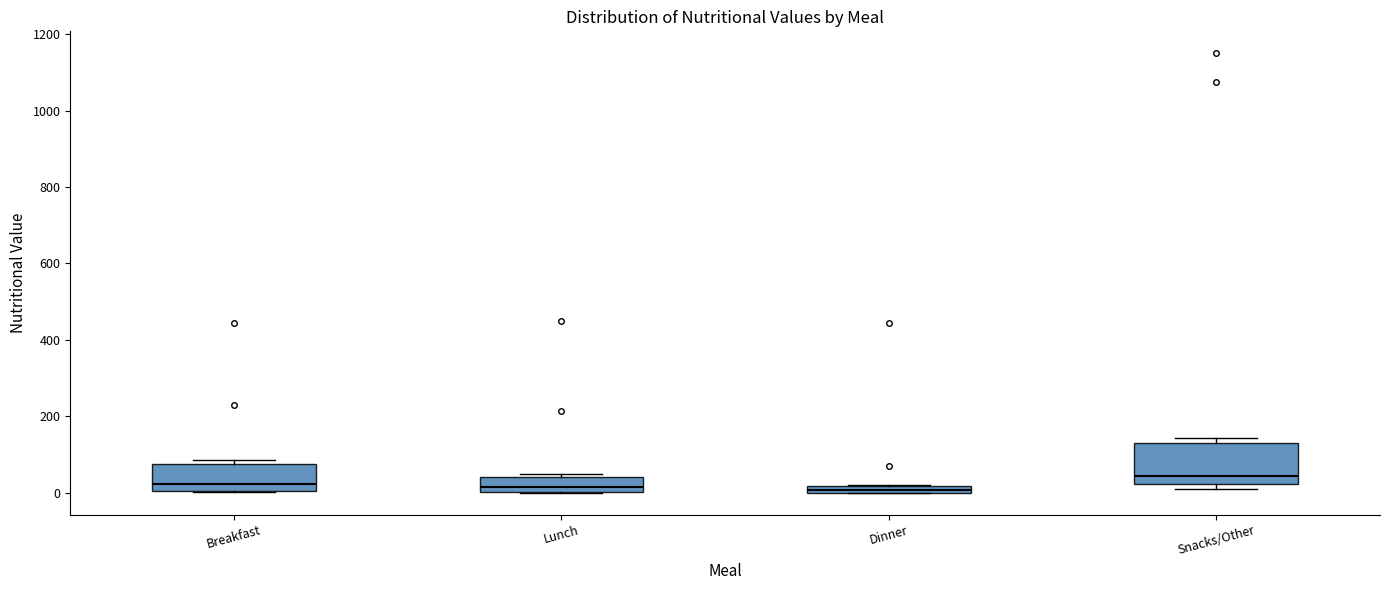

Where is the lower edge of the box for Lunch on the y-axis? The values are not printed on the chart, so give them approximately, as read against the axis.

0